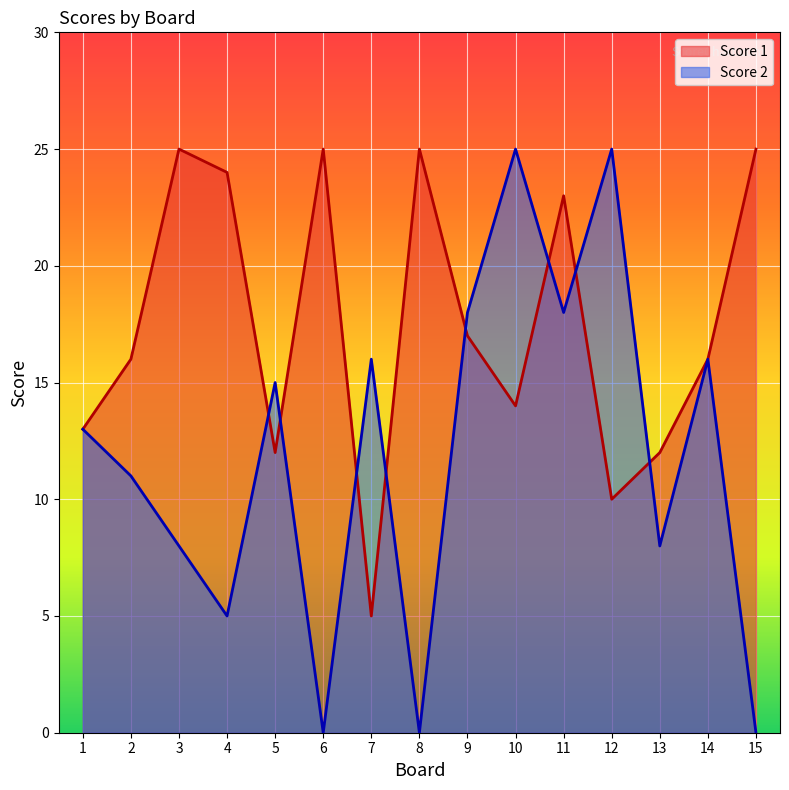

True or false: Score 1 and Score 2 intersect in this chart.

True